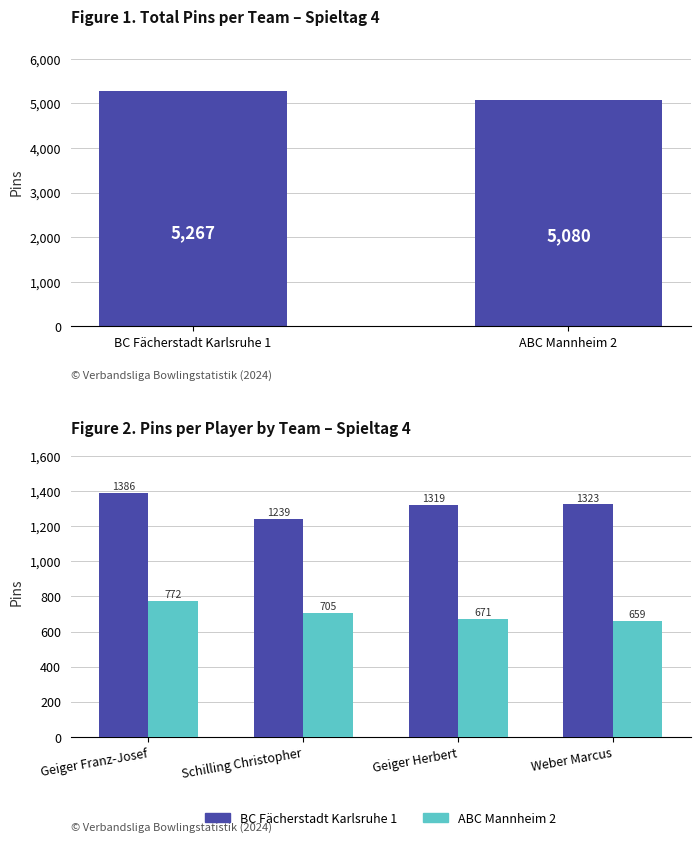

What is the spread (max minus min) of values at Geiger Herbert?

648